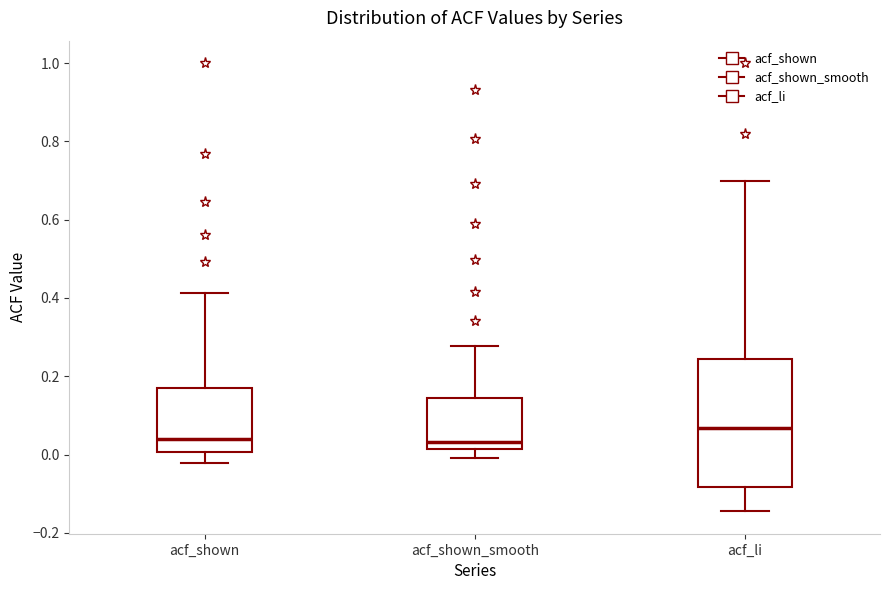

Where does the upper whisker of the box for acf_shown_smooth end on the y-axis? The values are not printed on the chart, so give them approximately, as read against the axis.

0.28